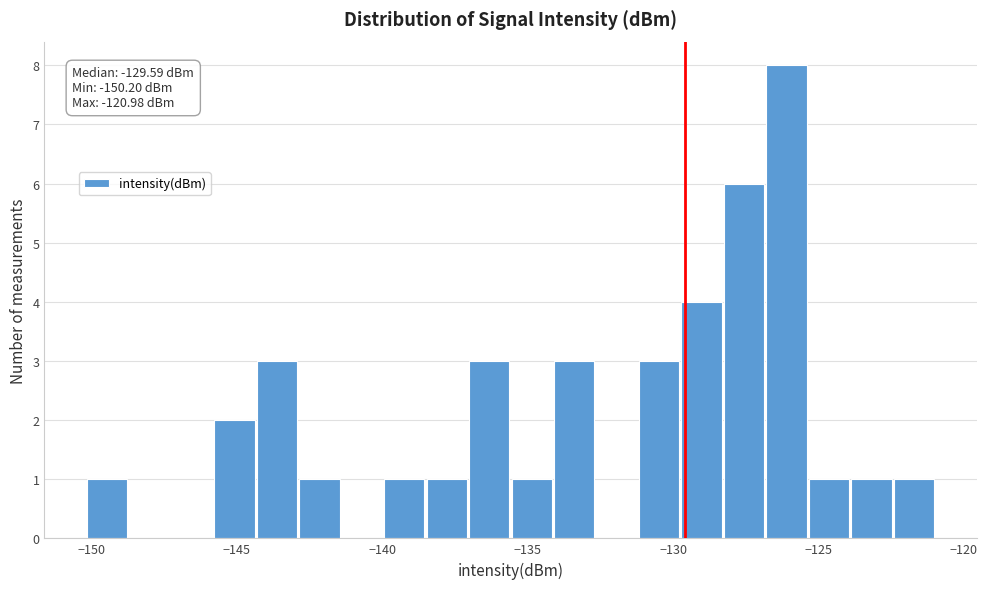

Read against the x-axis, roughly where is the centre of the tallest bar?

-126.0